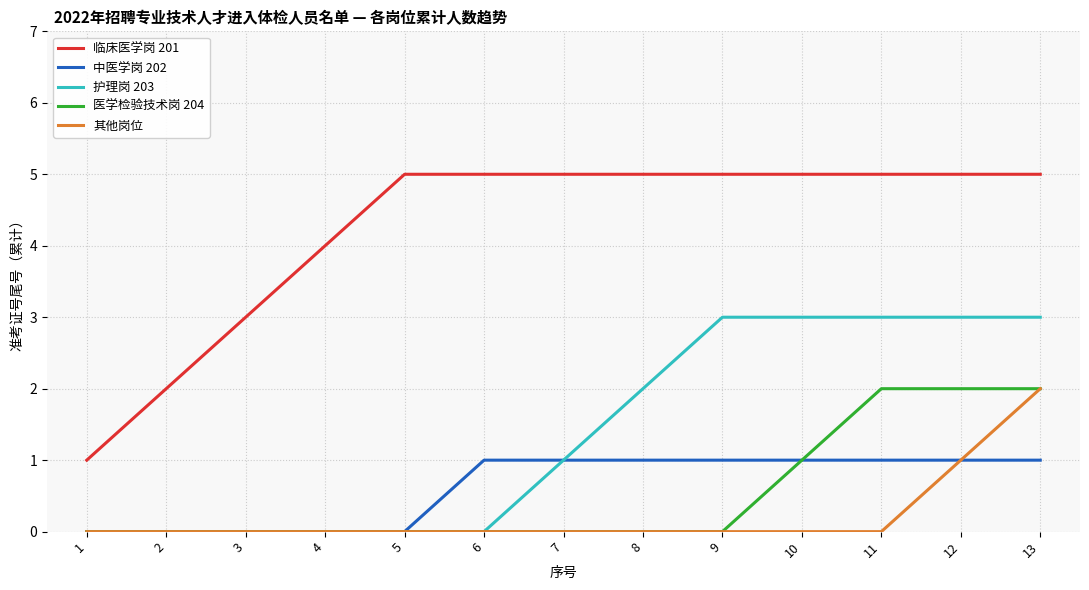

Which series has the largest range (max minus min)?

临床医学岗 201